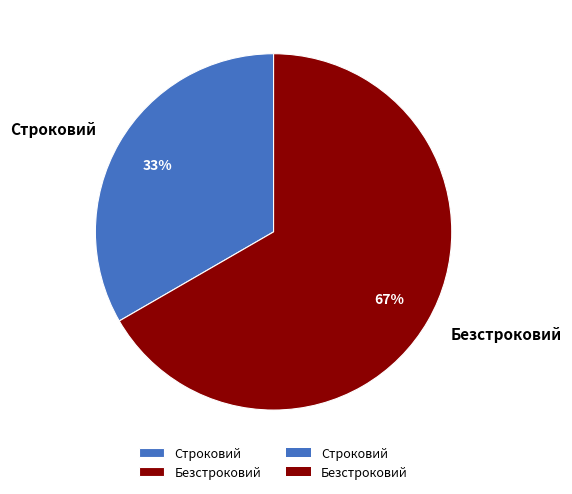

How many segments does this pie chart have?

2